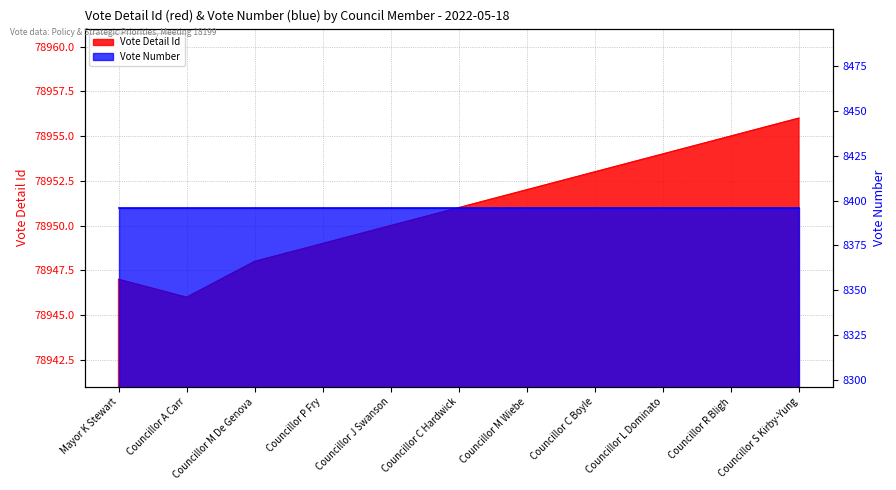

What is the change in value from Councillor A Carr to Councillor J Swanson?

+4